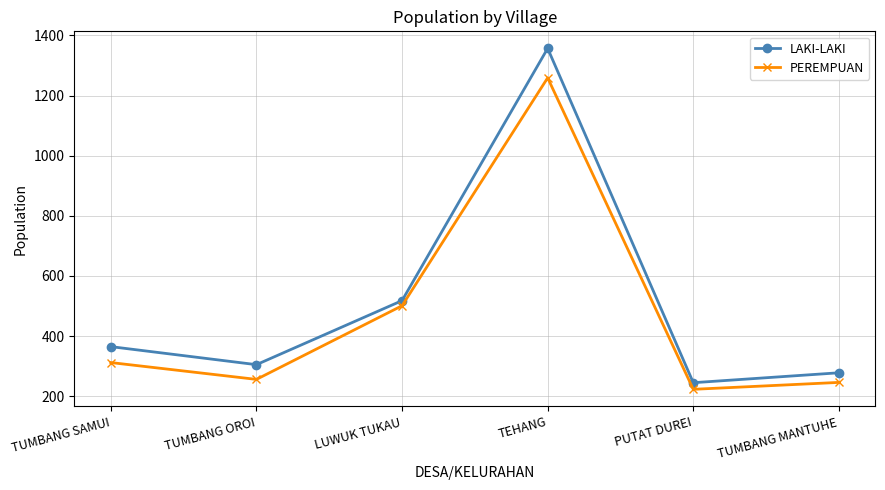

True or false: PEREMPUAN and LAKI-LAKI intersect in this chart.

False